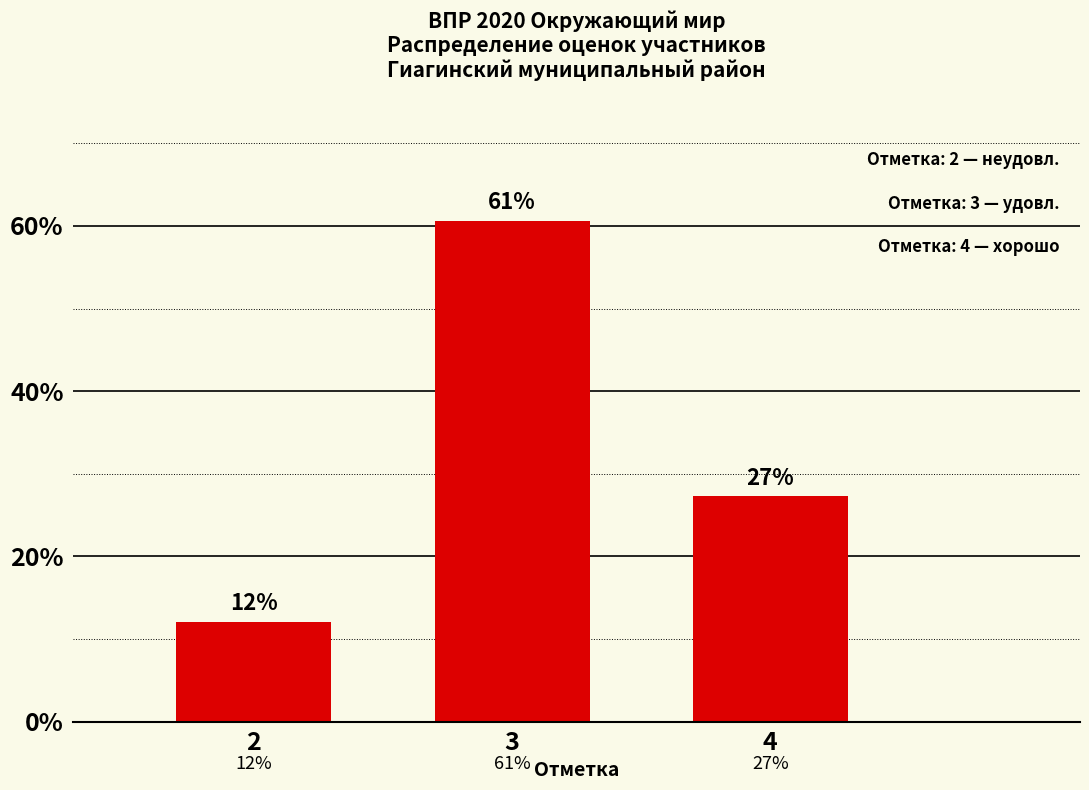

At which label does the data first exceed 27?

3